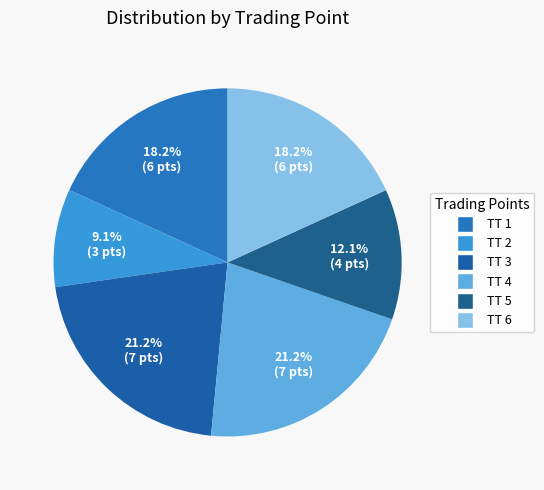

Is there a majority slice in this chart?

No